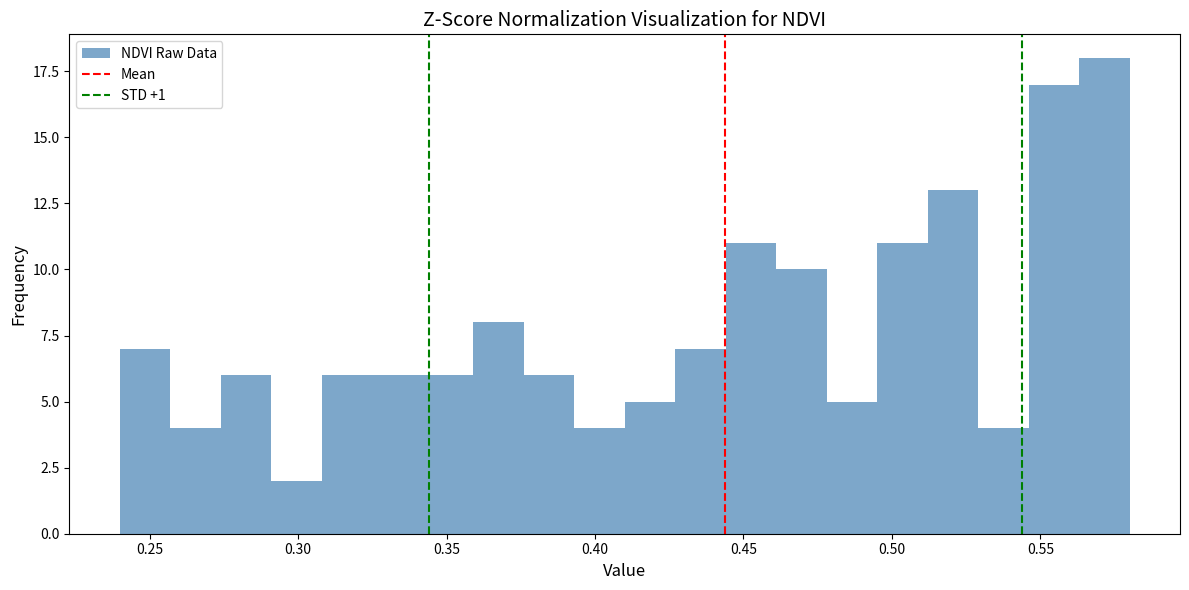

Around what value on the x-axis is the tallest bar? Give the approximate position of its centre, as read against the axis.

0.570